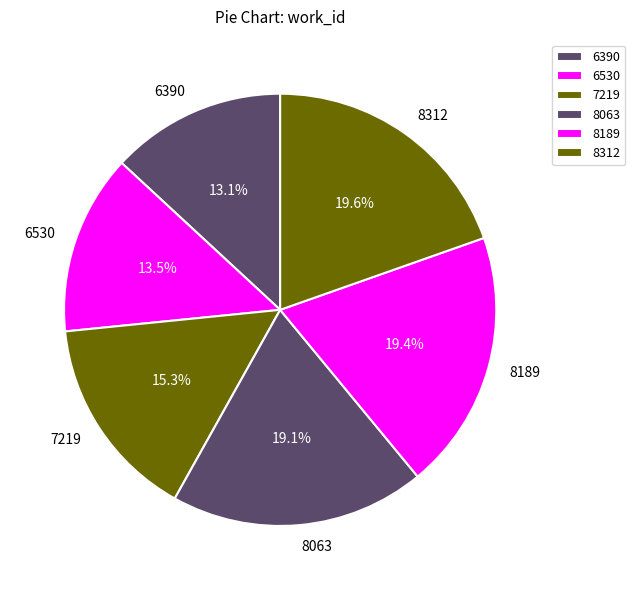

True or false: 8312 accounts for 11% of the total.

False